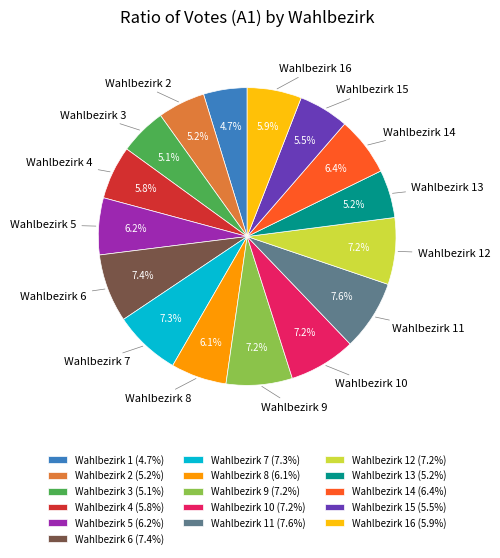

Between Wahlbezirk 4 (5.8%) and Wahlbezirk 7 (7.3%), which is larger?

Wahlbezirk 7 (7.3%)